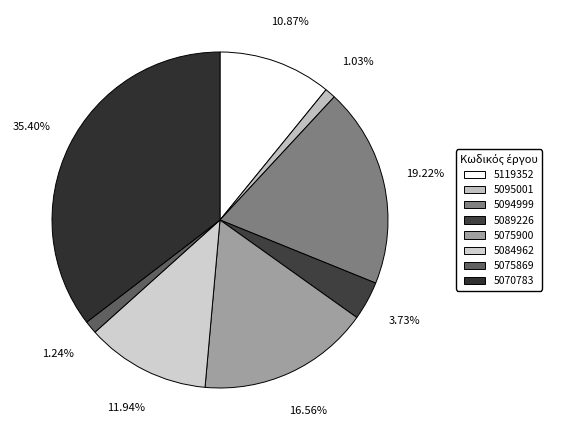

True or false: 5084962 accounts for 12% of the total.

True